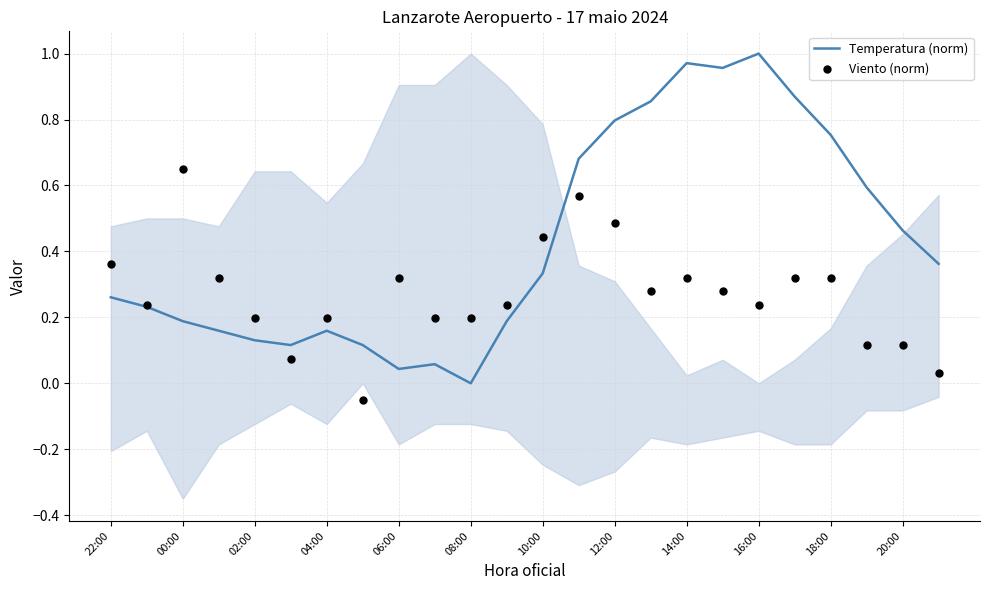

At how many categories does at least one series exceed 0?

24